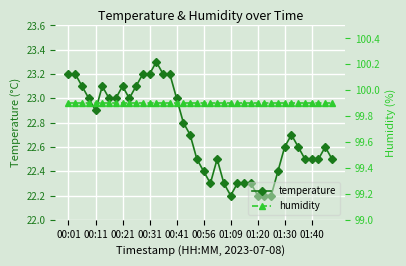

Where is the first local minimum for temperature?

00:11